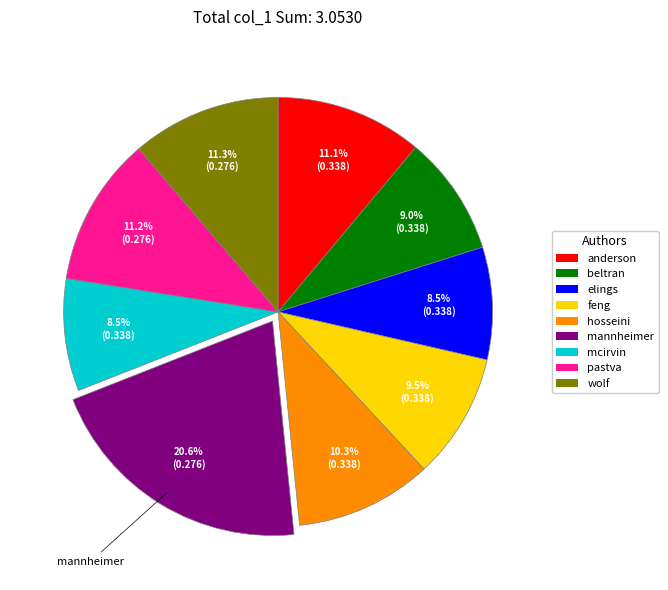

To the nearest percent, what is the difference between the largest and smallest slice percentages?

12%